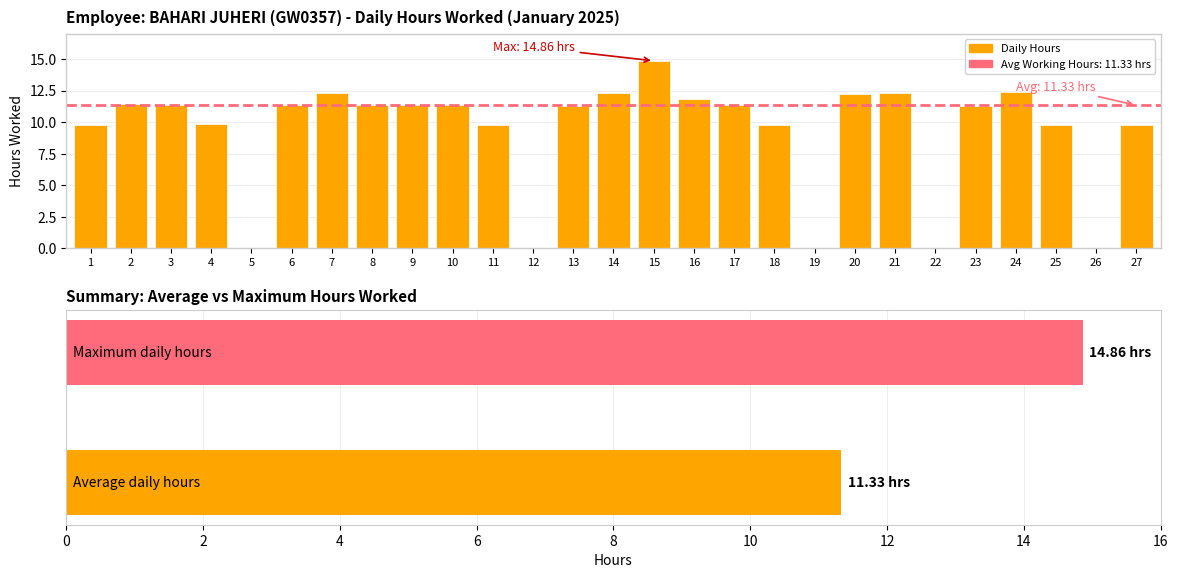

What is the value of the 10th bar from the left?

11.3